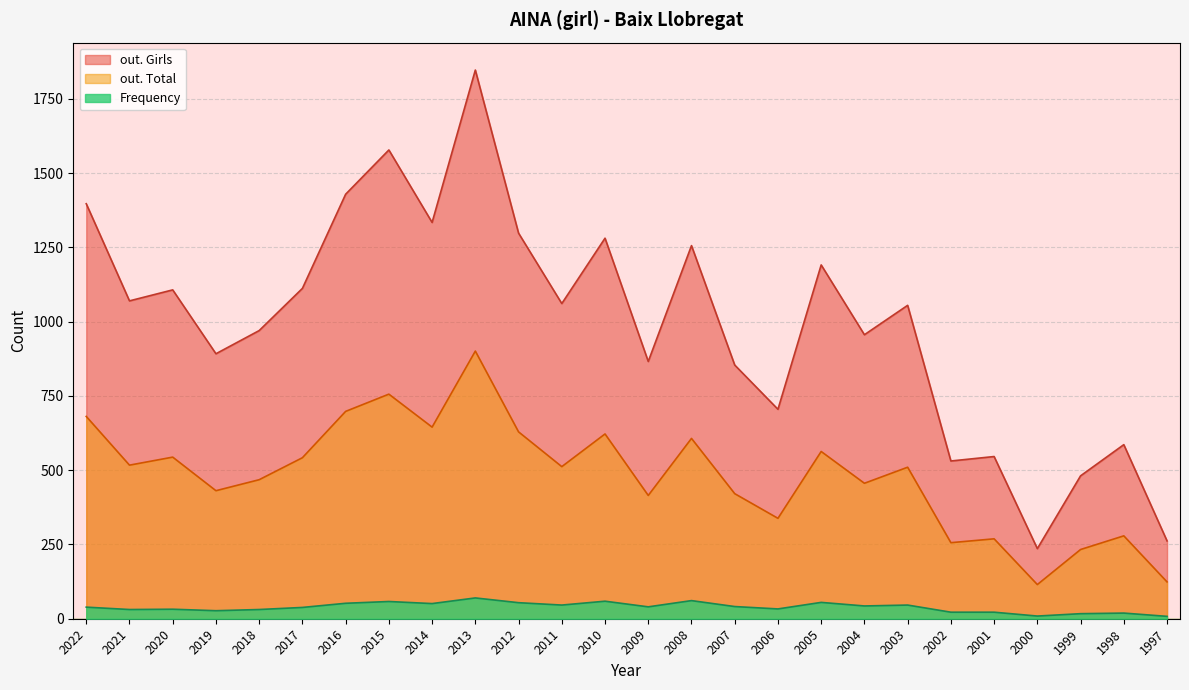

How many categories are shown in the chart?

26